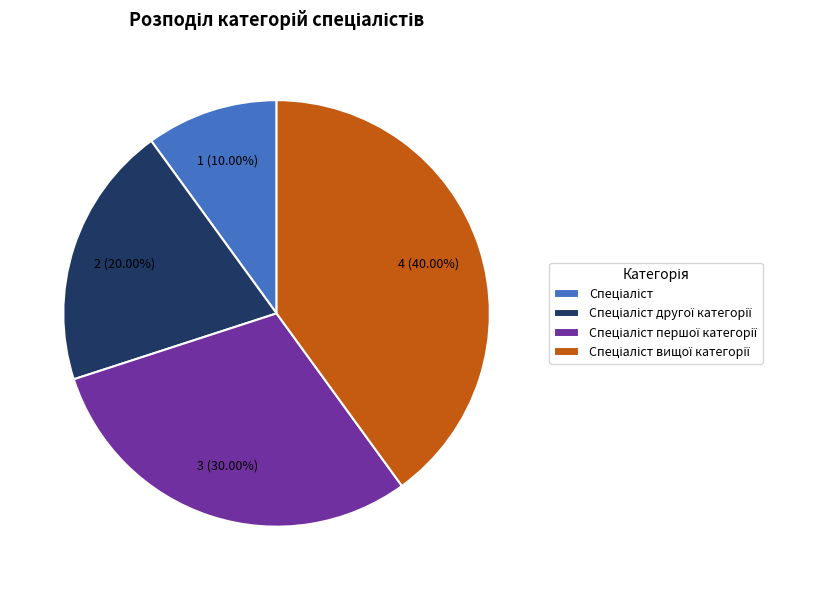

Does any single category account for the majority?

No